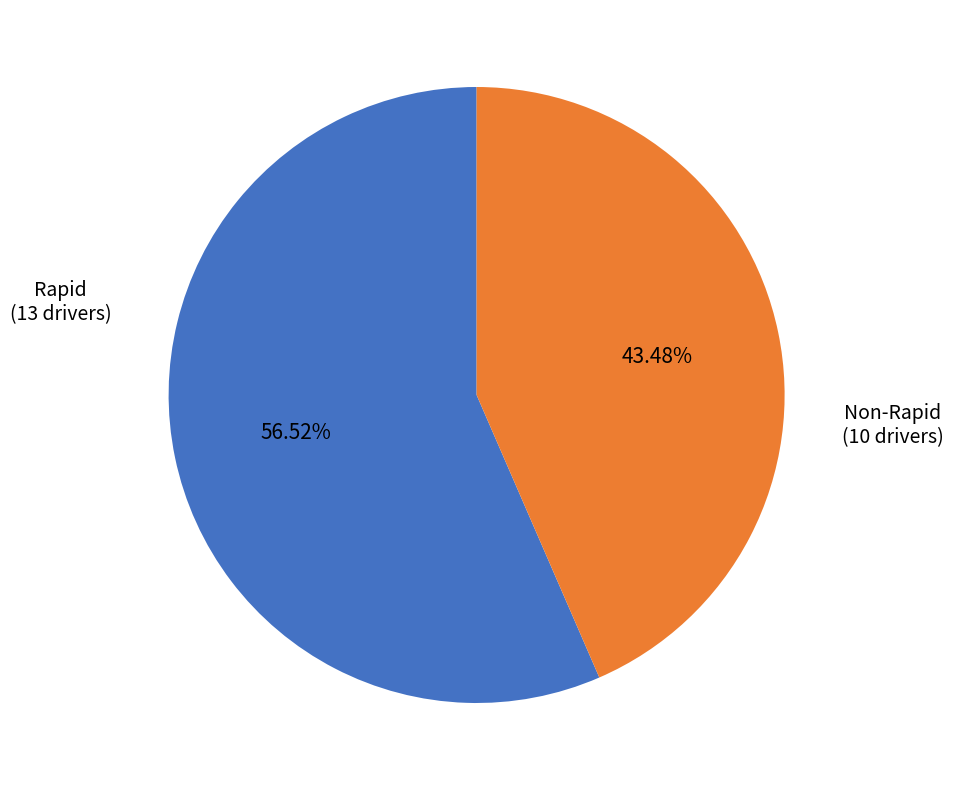

Does any single category account for the majority?

Yes